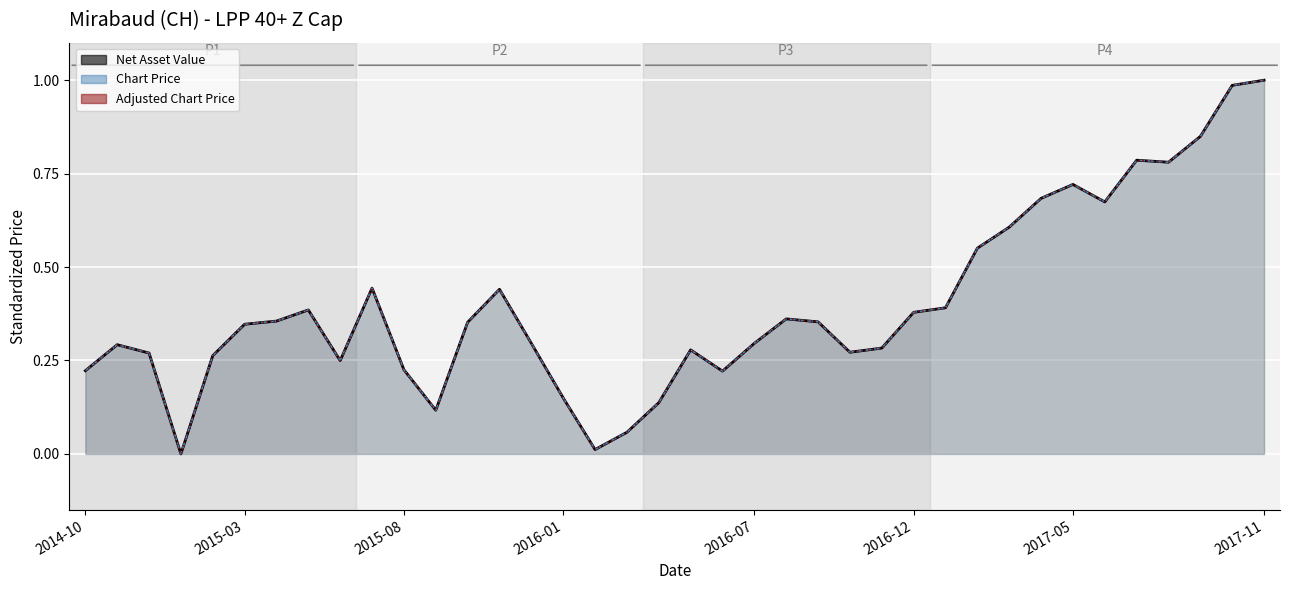

How many lines are shown in the chart?

1